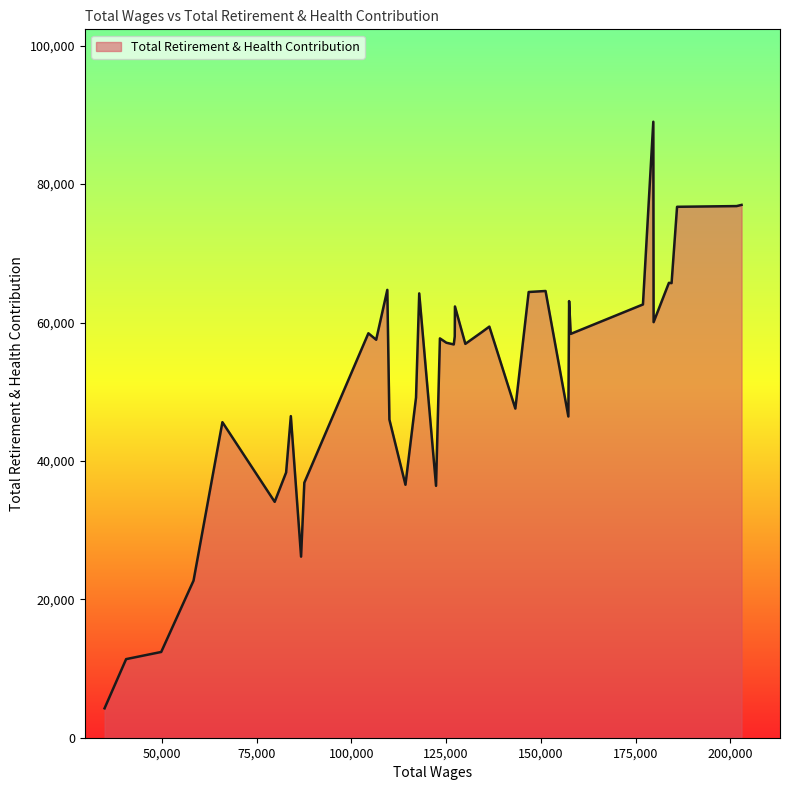

What is the greatest value displayed?

89012